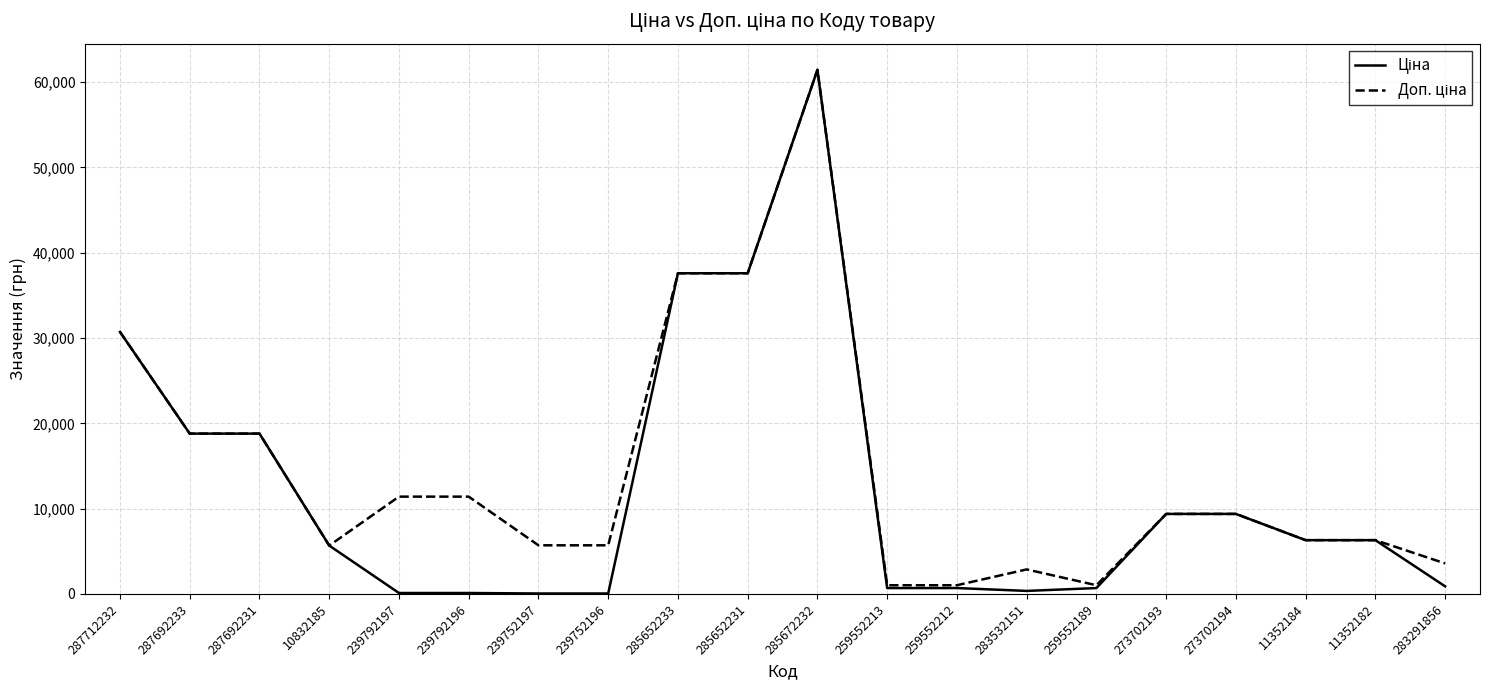

At which category is the sum across all series the highest?

285672232